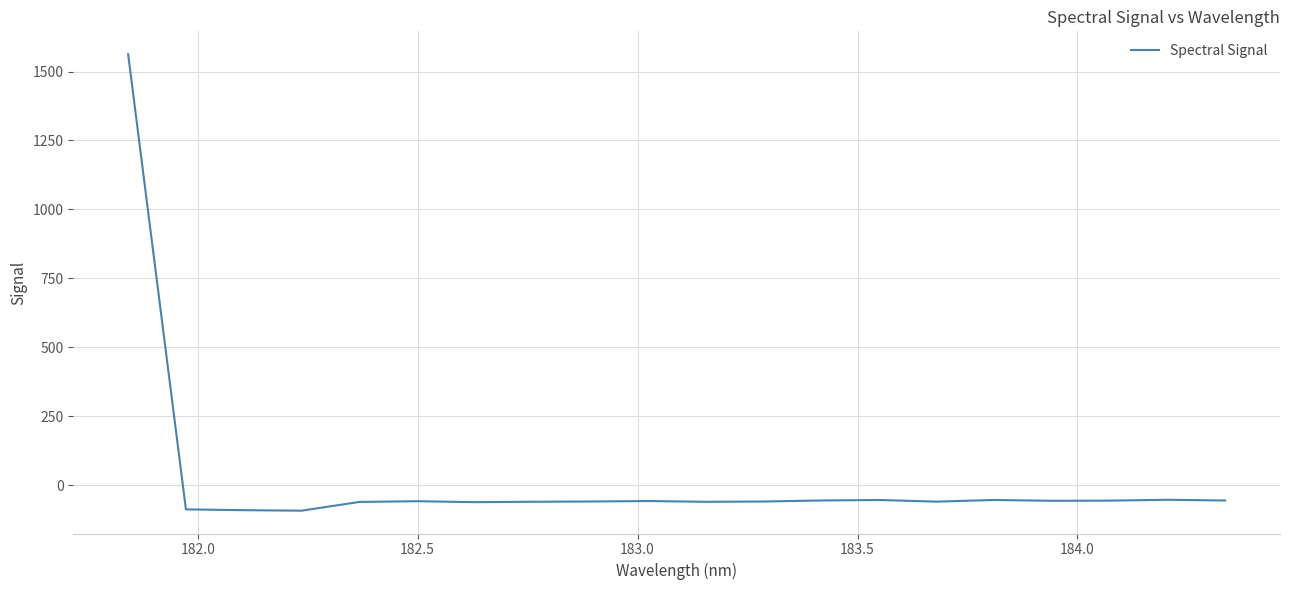

What is the difference between the second highest and minimum values?

39.5